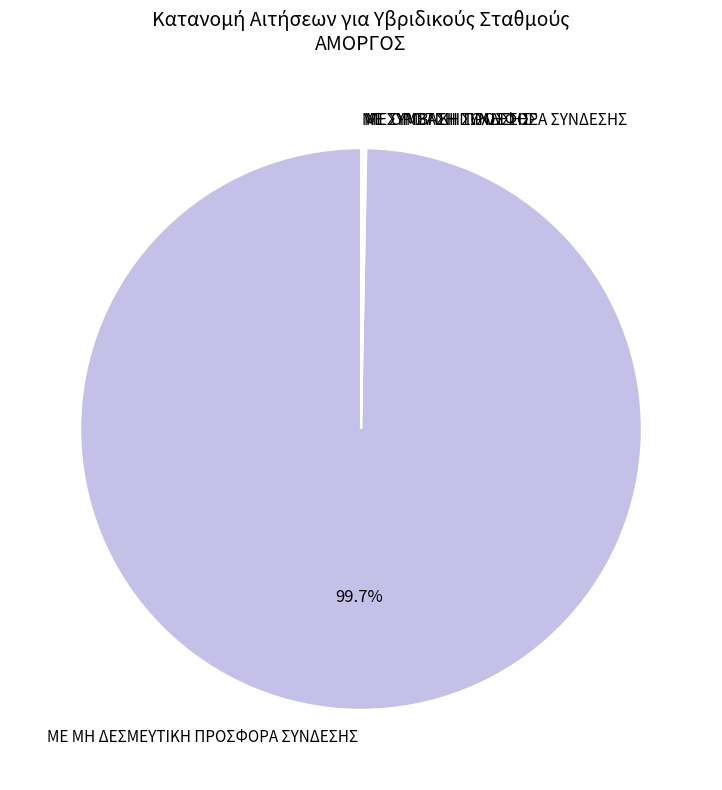

What is the majority slice?

ΜΕ ΜΗ ΔΕΣΜΕΥΤΙΚΗ ΠΡΟΣΦΟΡΑ ΣΥΝΔΕΣΗΣ